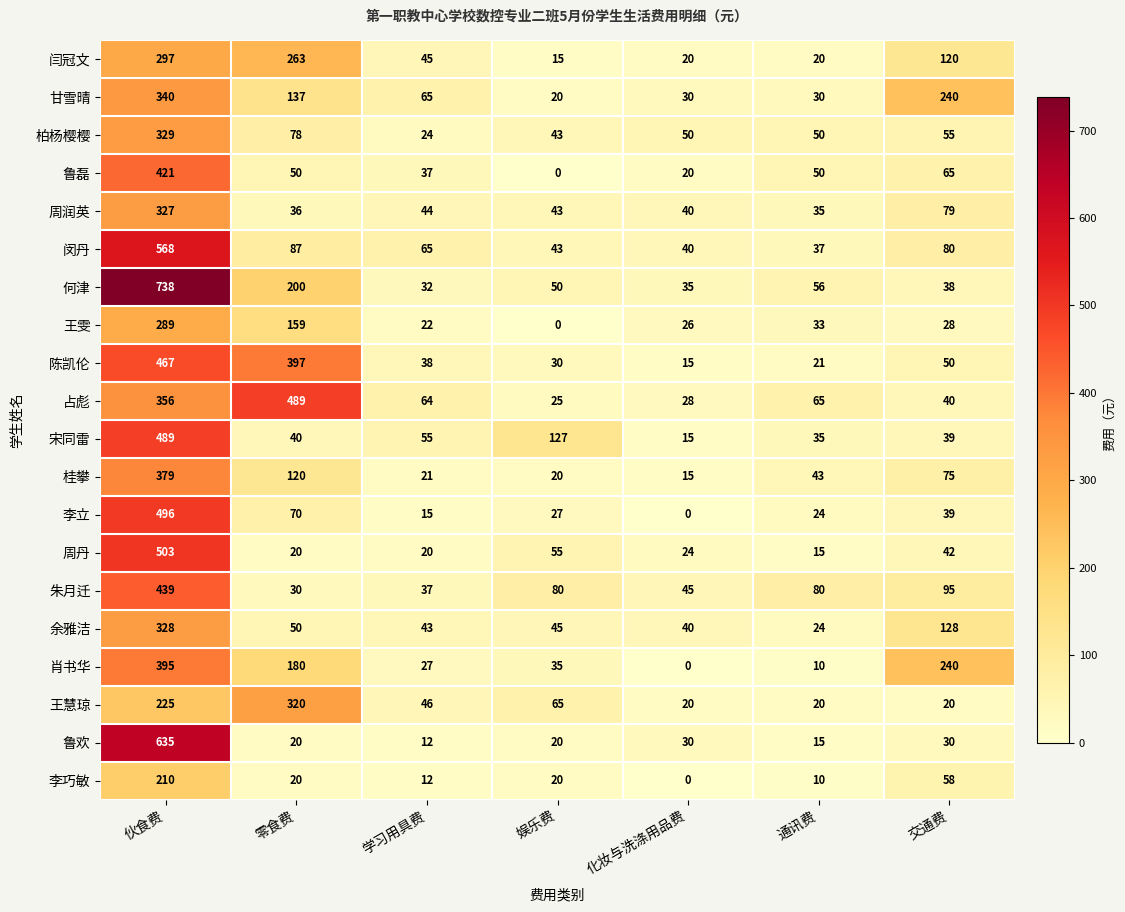

What is the approximate value of 李巧敏 at 学习用具费?

12